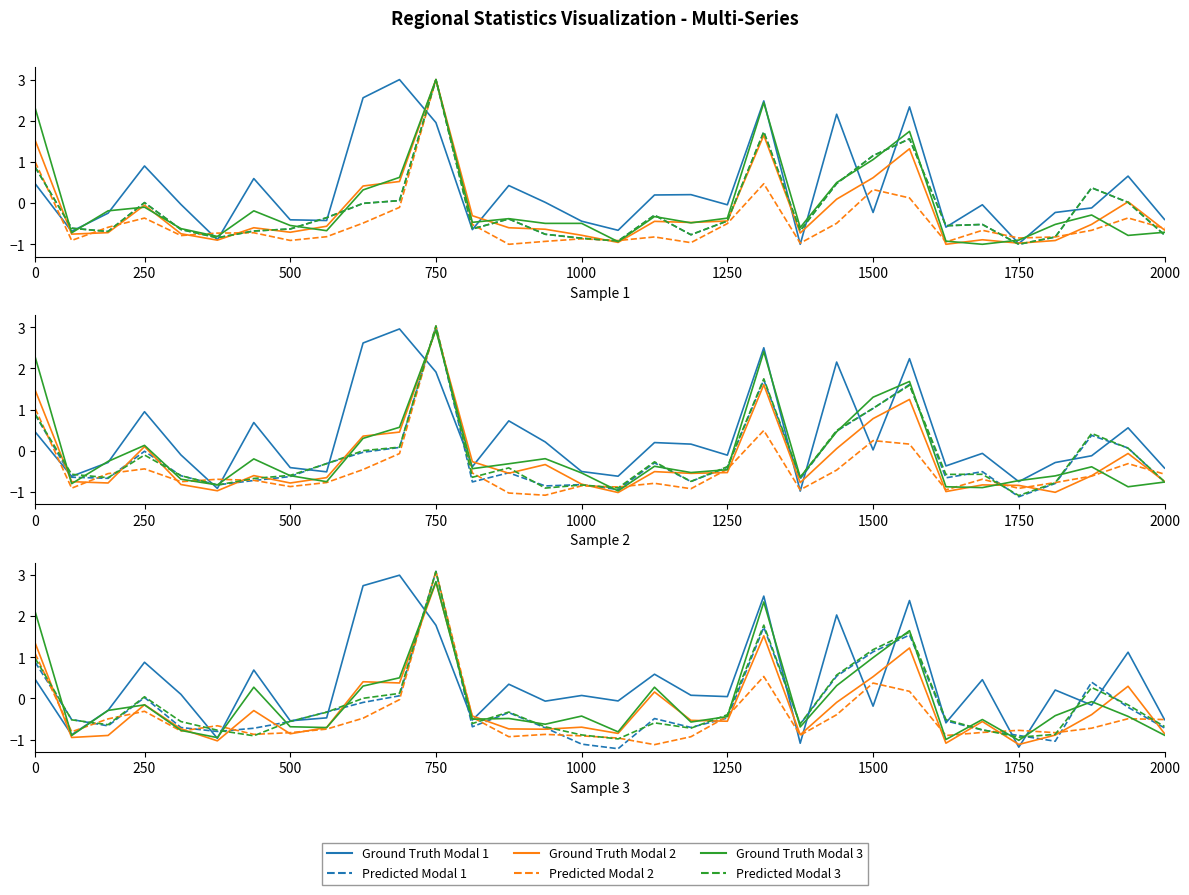

The value of Ground Truth Modal 2 at 28 is -0.9. True or false?

True